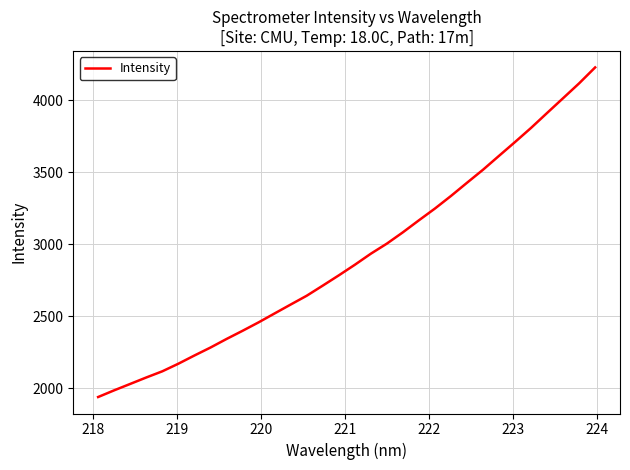

What is the maximum value shown in the chart?

4228.9